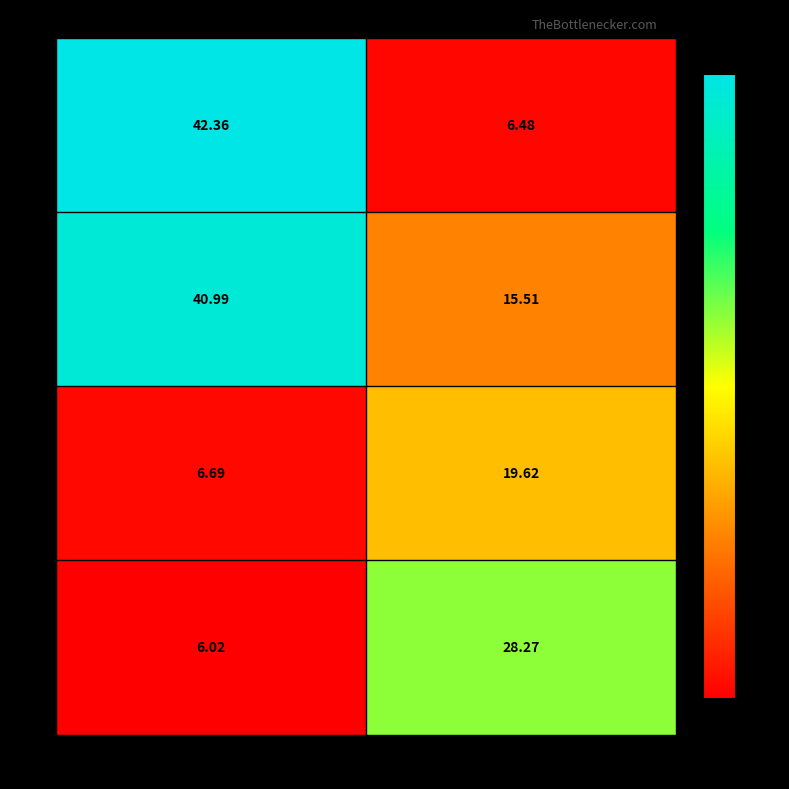

Which series has the largest range (max minus min)?

1